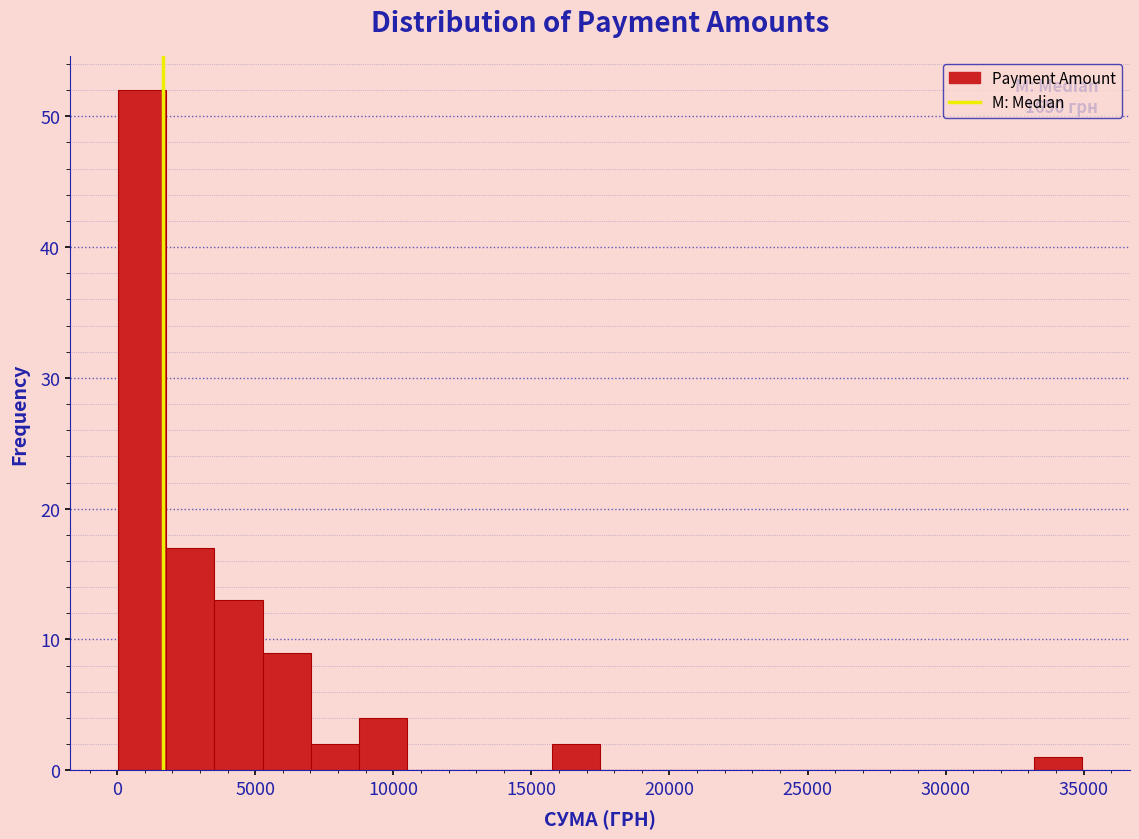

Around what value on the x-axis is the tallest bar? Give the approximate position of its centre, as read against the axis.

1000